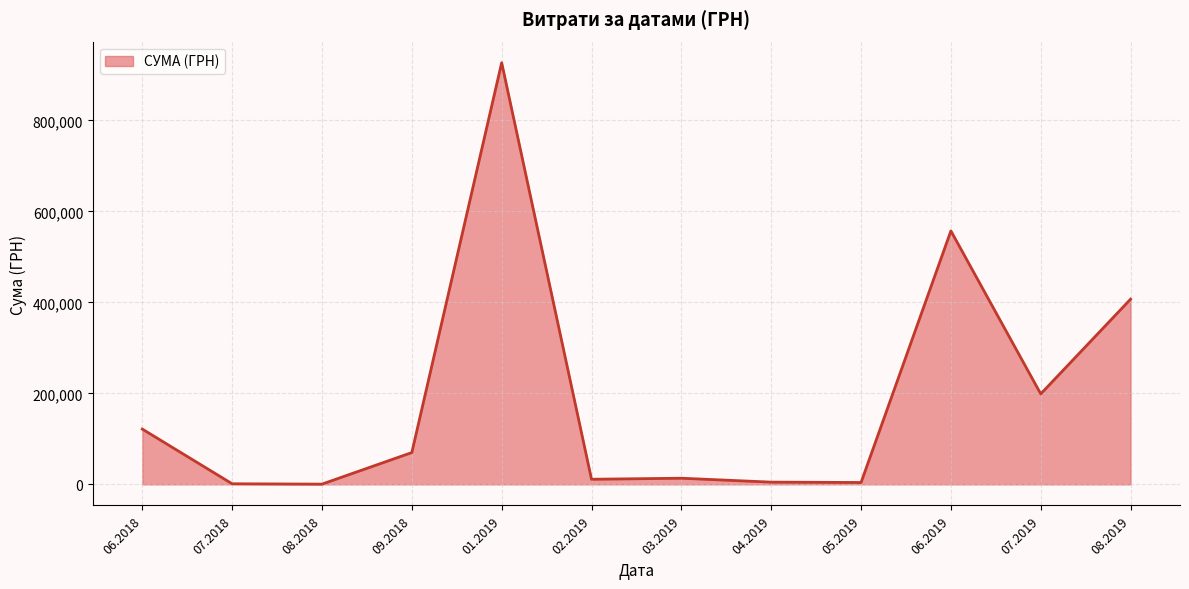

What is the average value?

193123.2